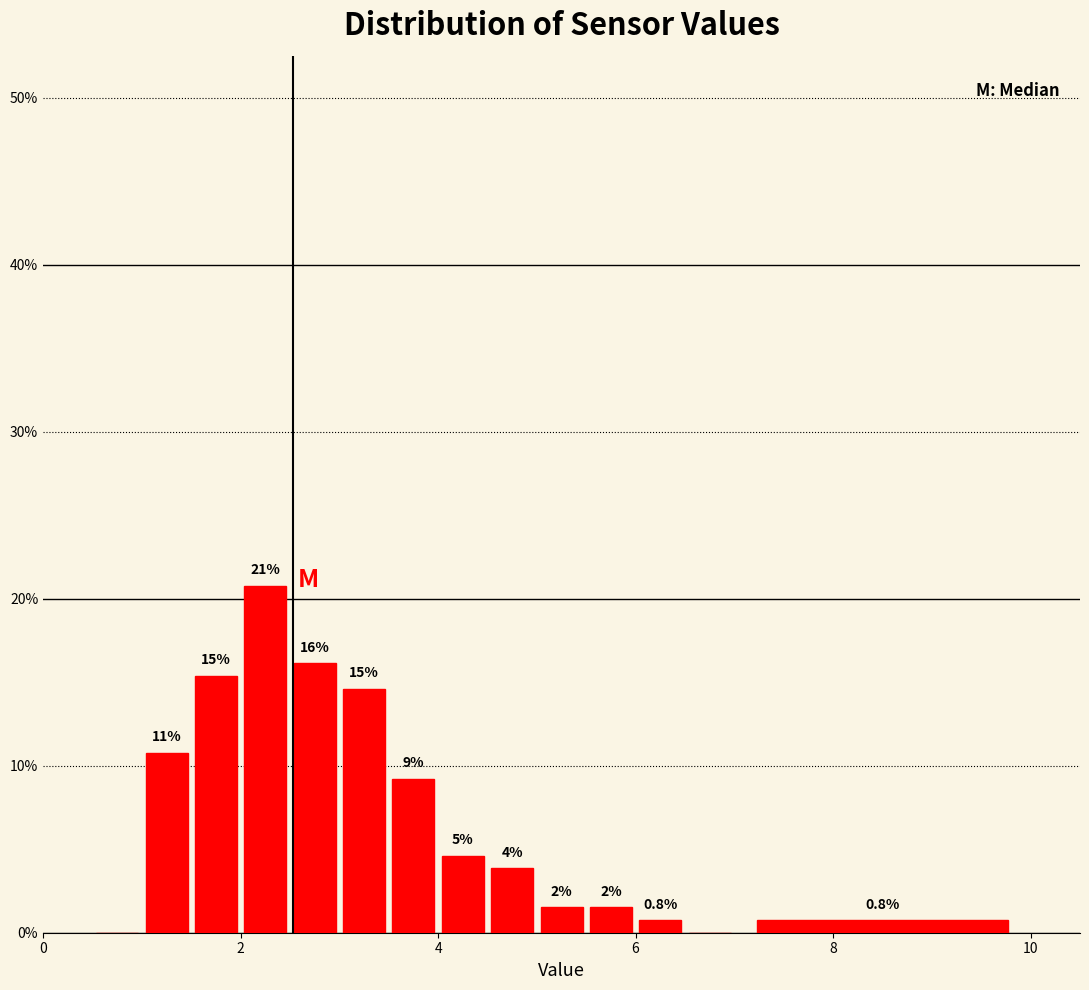

Read against the x-axis, roughly where is the centre of the tallest bar?

2.2